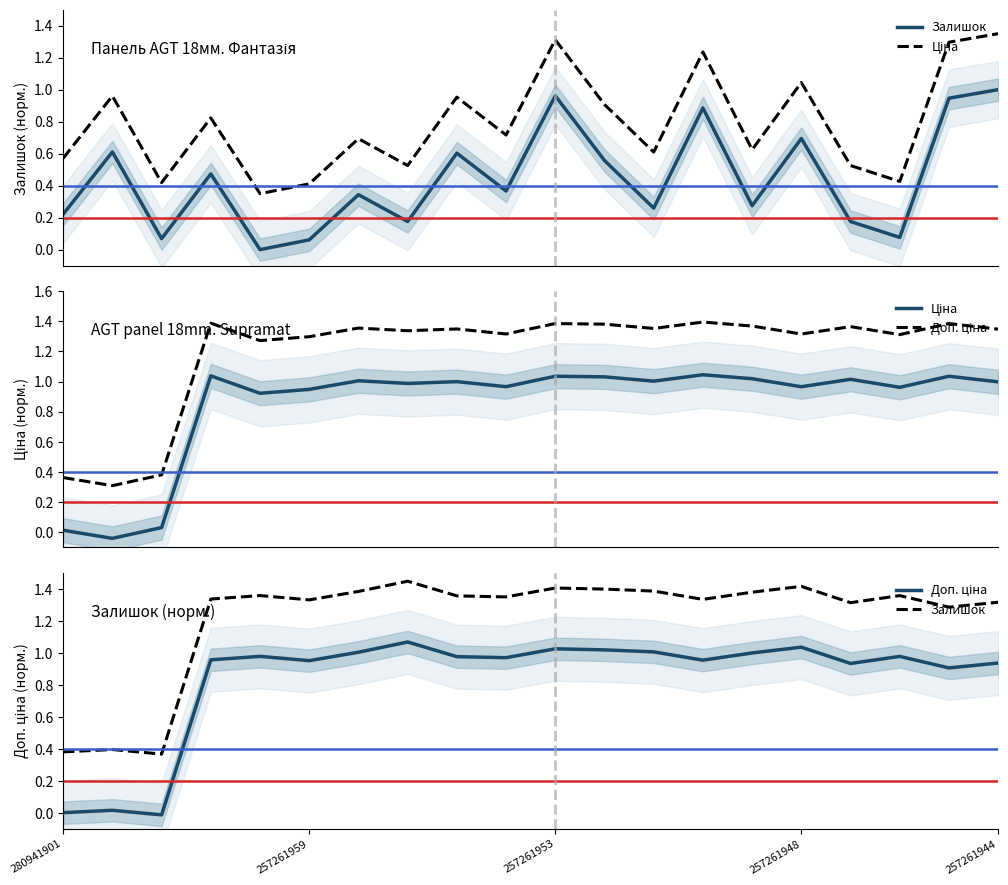

Reading right to left, extract all data points from this chart.

Залишок: 1.3	1.3	1.4	1.3	1.4	1.4	1.3	1.4	1.4	1.4	1.3	1.4	1.4	1.4	1.3	1.4	1.3	0.4	0.4	0.4
Ціна: 1.0	1.0	1.0	1.0	1.0	1.0	1.0	1.0	1.0	1.0	1.0	1.0	1.0	1.0	0.9	0.9	1.0	0.0	-0.0	0.0
Доп. ціна: 0.9	0.9	1.0	0.9	1.0	1.0	1.0	1.0	1.0	1.0	1.0	1.0	1.1	1.0	1.0	1.0	1.0	-0.0	0.0	0.0